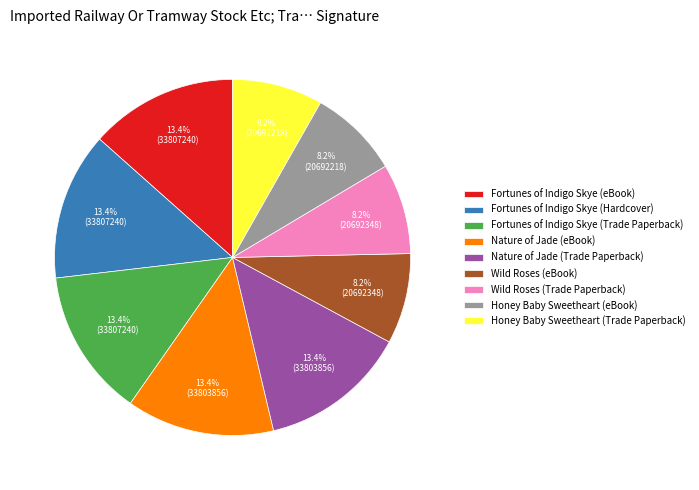

How much of the chart is everything except Honey Baby Sweetheart (Trade Paperback)?

91.8%